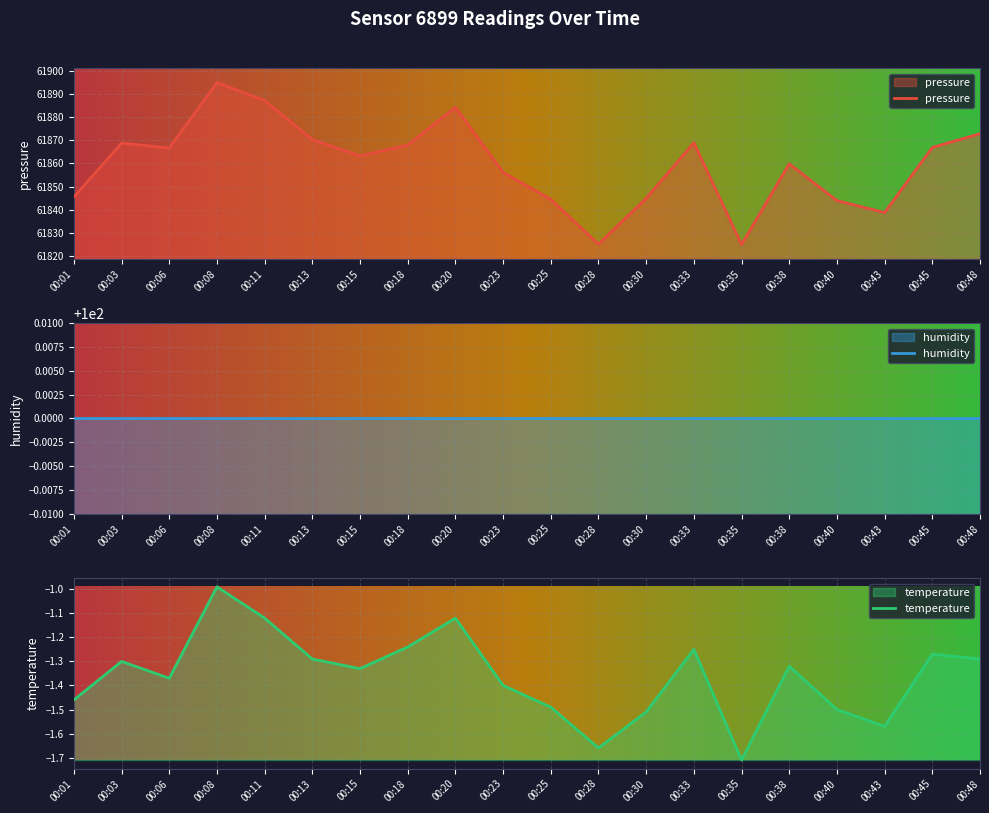

The value of pressure at 00:06 is 104805.1. True or false?

False